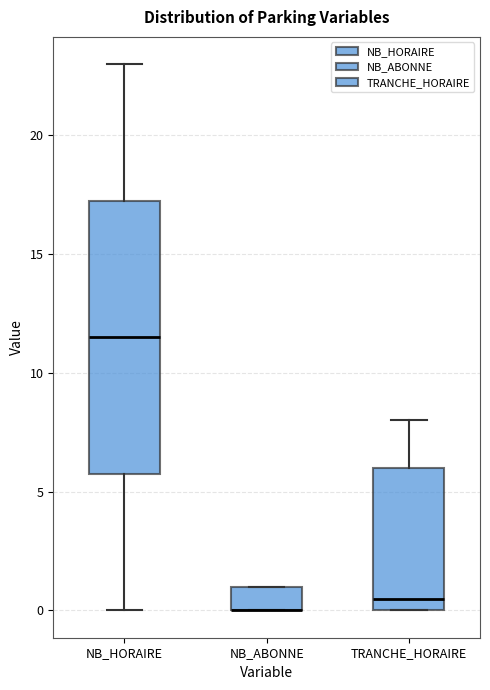

Reading left to right, transcribe this box plot: for each box, give where its median line is, the range the box spans, and where its two whiskers end, as read against the y-axis. The values are not printed on the chart, so give them approximately, as read against the axis.

NB_HORAIRE: median 11.5, box 6.0 to 17.5, whiskers 0.0 to 23.0
NB_ABONNE: median 0.0 (drawn on the box's lower edge), box 0.0 to 1.0, whiskers 0.0 to 1.0
TRANCHE_HORAIRE: median 0.5, box 0.0 to 6.0, whiskers 0.0 to 8.0